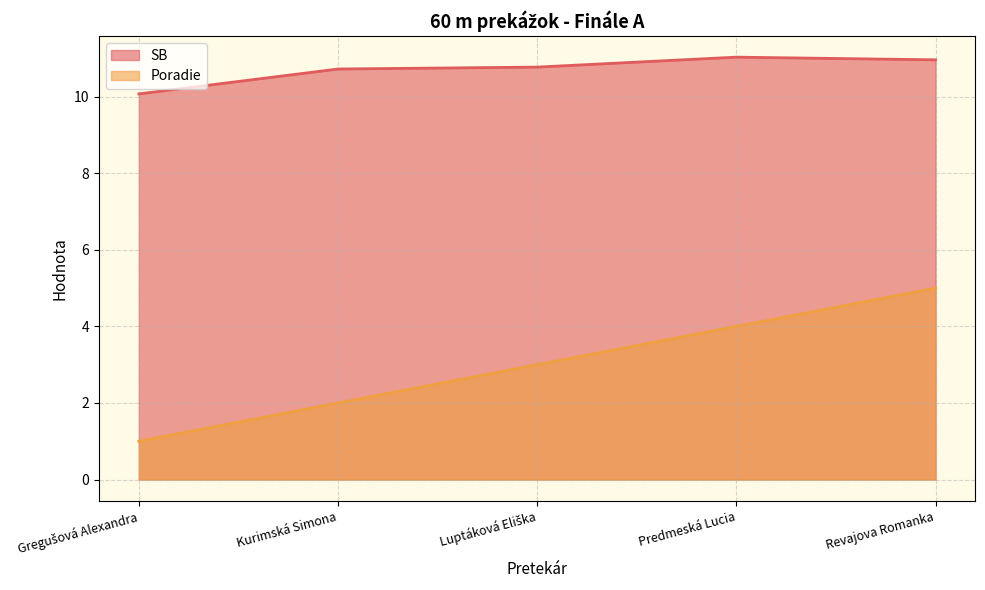

Reading left to right, what are all the values shown in this chart?

SB: Gregušová Alexandra=10.1	Kurimská Simona=10.7	Luptáková Eliška=10.8	Predmeská Lucia=11.0	Revajova Romanka=11.0
Poradie: Gregušová Alexandra=1.0	Kurimská Simona=2.0	Luptáková Eliška=3.0	Predmeská Lucia=4.0	Revajova Romanka=5.0